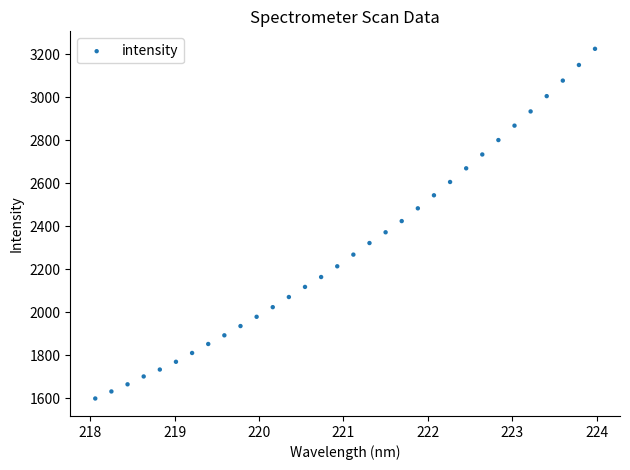

What is the range of Y values (max minus min)?

1626.1